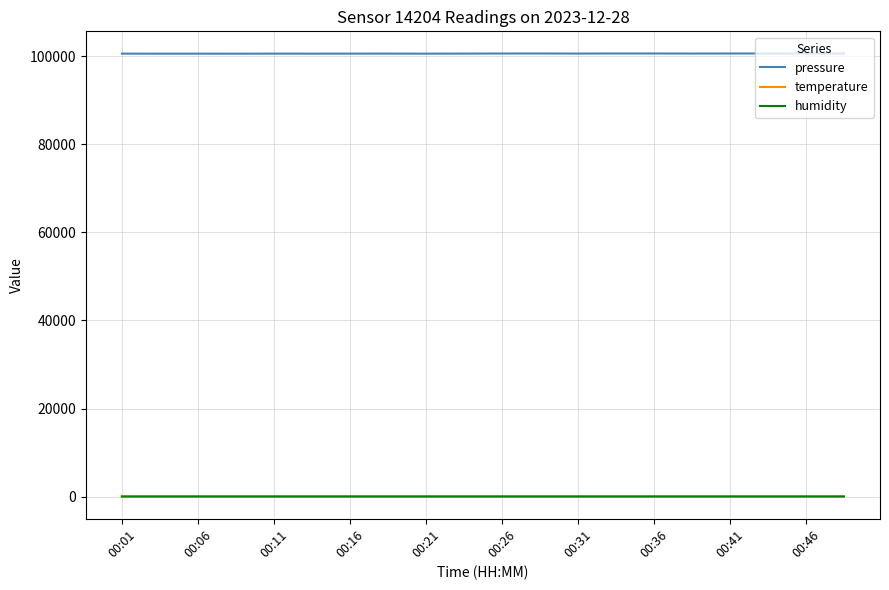

True or false: pressure and temperature intersect in this chart.

False